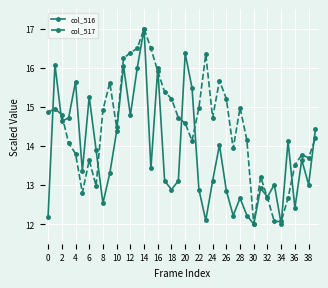

True or false: col_516 has more than 2 interior local peaks.

True